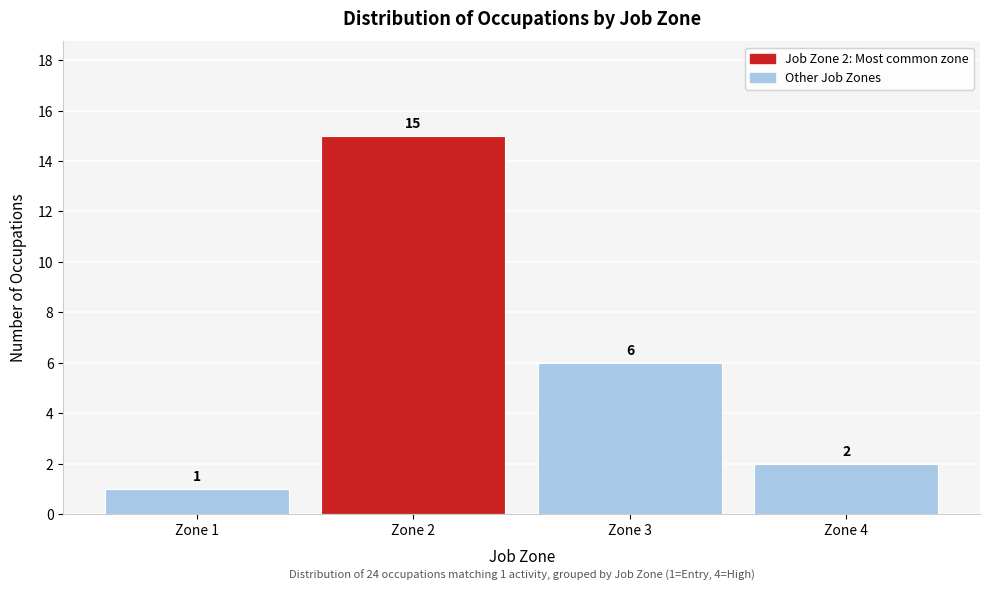

Reading left to right, extract all data points from this chart.

1	15	6	2